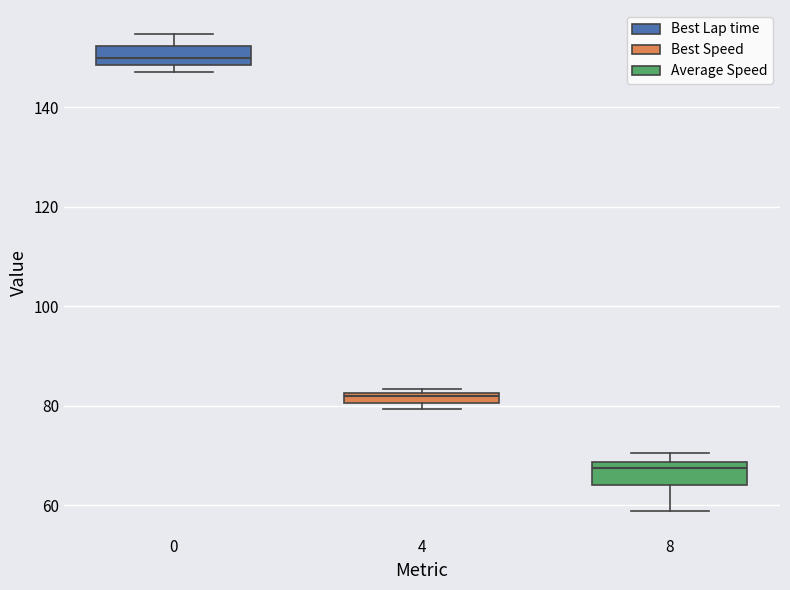

Which box's median line is the highest?

0